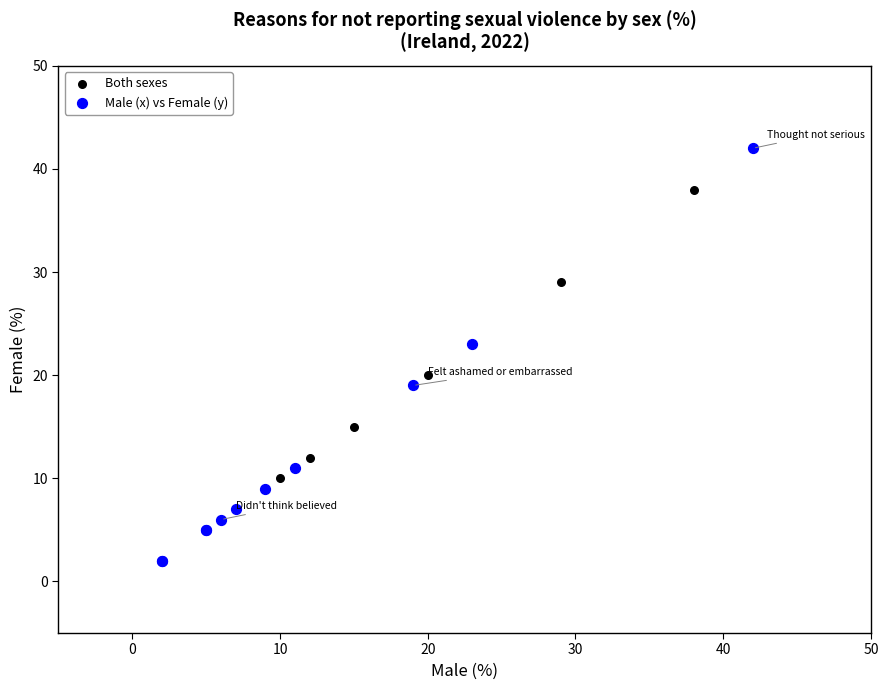

Which series contains the highest Y value?

Male (x) vs Female (y)